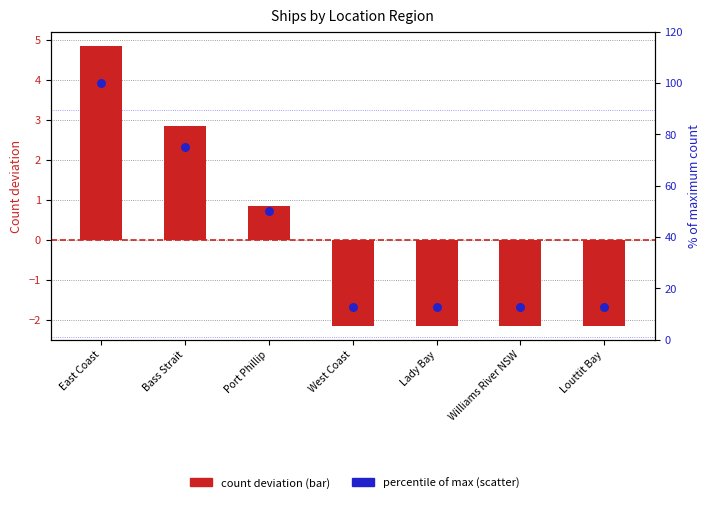

At how many categories does at least one series exceed 94?

1